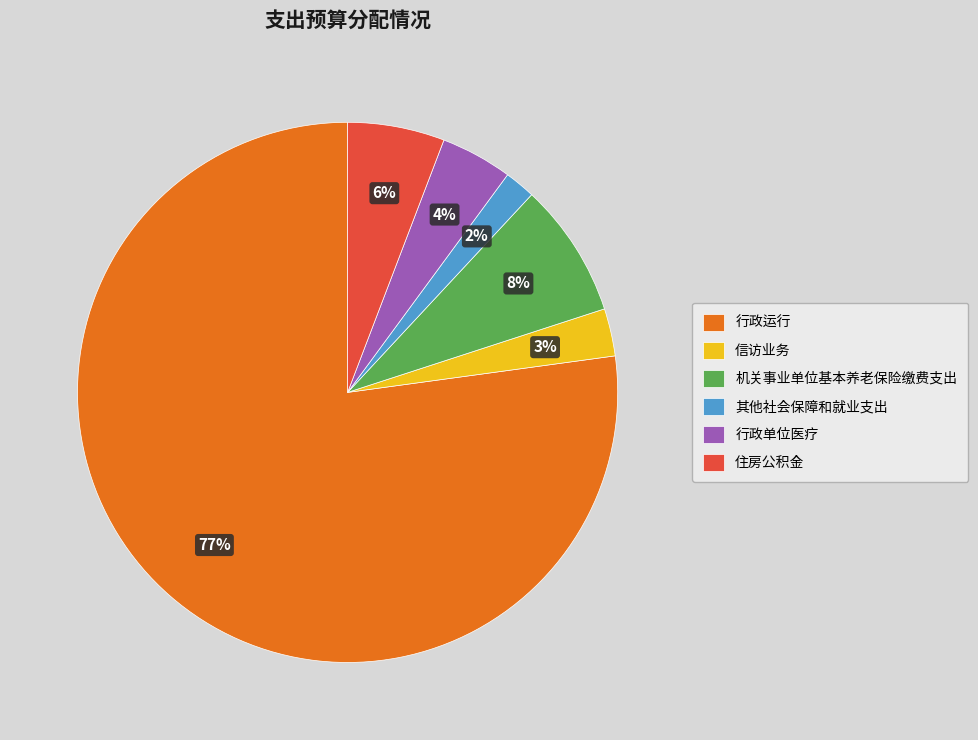

Rank the categories by value from lowest to highest.

其他社会保障和就业支出, 信访业务, 行政单位医疗, 住房公积金, 机关事业单位基本养老保险缴费支出, 行政运行